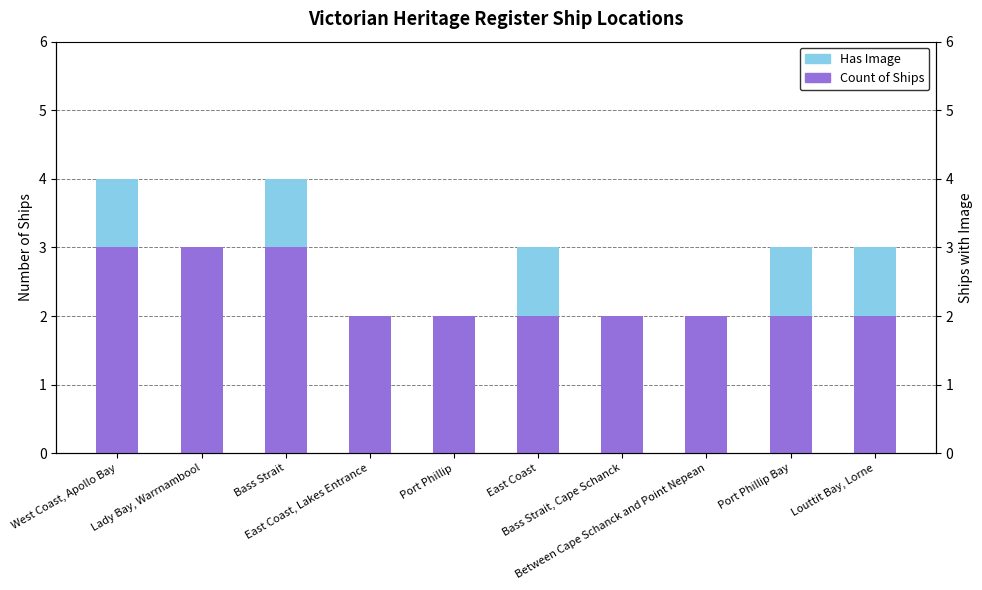

At Lady Bay, Warrnambool, list the series in order from largest to smallest.

Count of Ships, Has Image